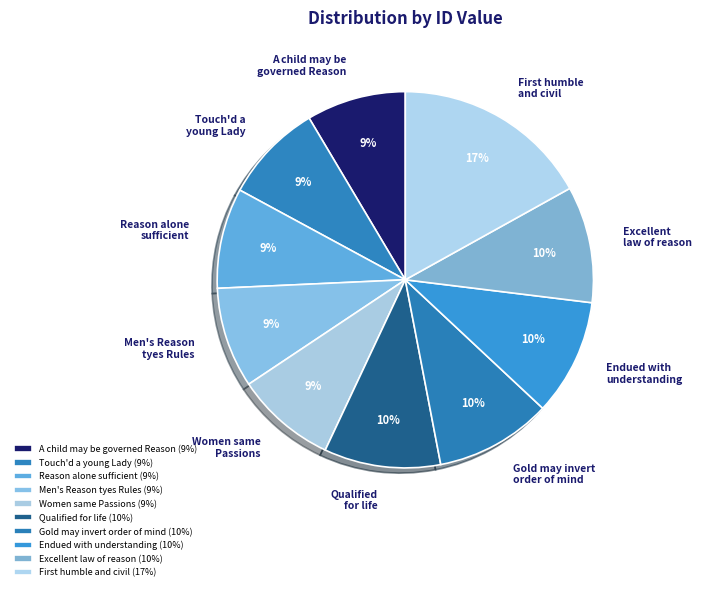

What is the ratio of the value at Gold may invert order of mind to the value at Endued with understanding?

1.0